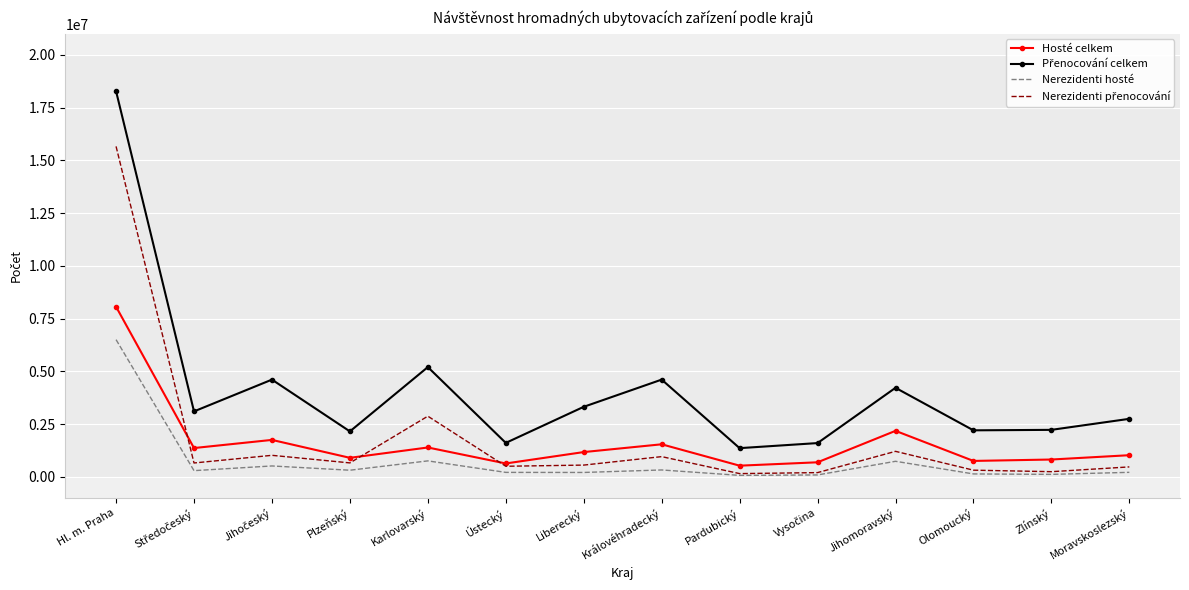

What is the difference between the highest and lowest values at Ústecký?

1397946